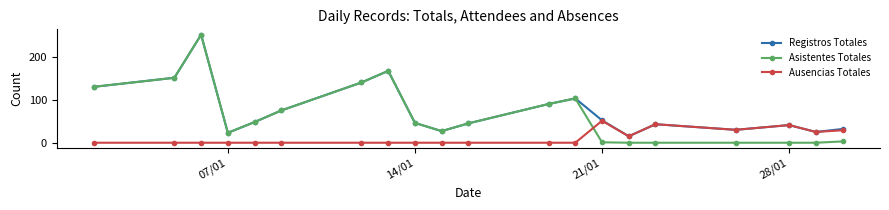

What is the maximum value shown in the chart?

251